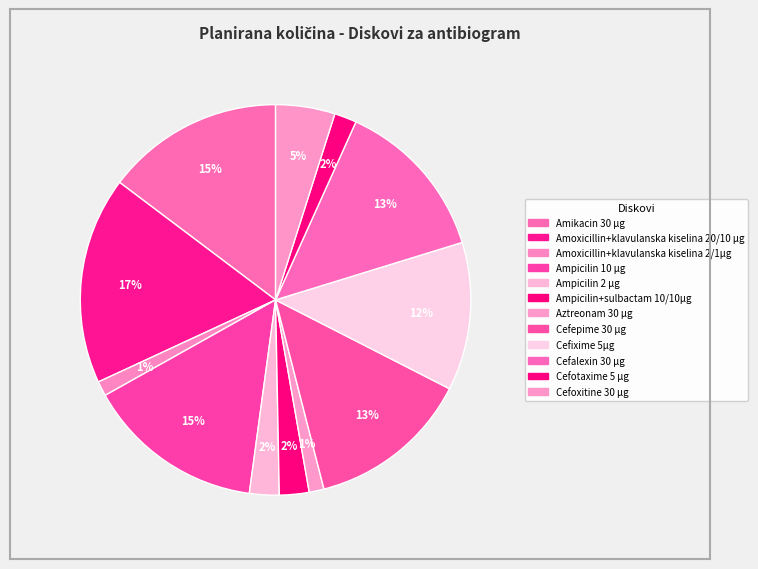

Does Amoxicillin+klavulanska kiselina 20/10 µg represent more than half of the total?

No